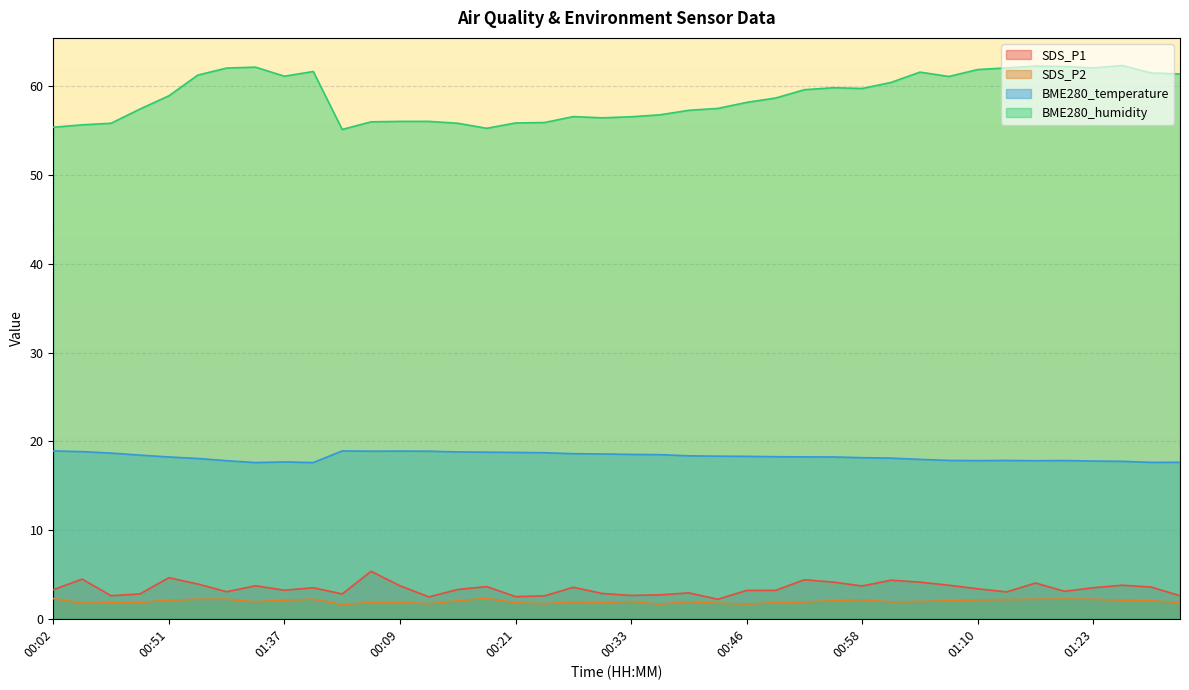

Which series has the largest range (max minus min)?

BME280_humidity